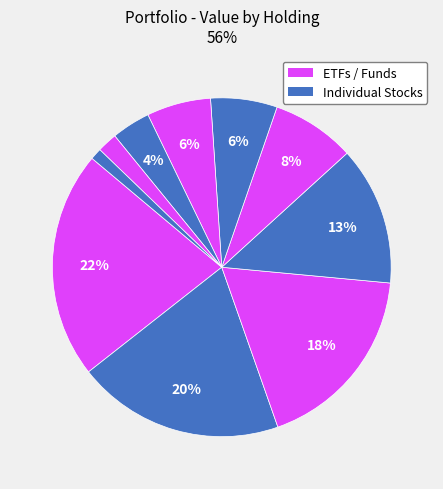

Count the number of slices in the pie.

10